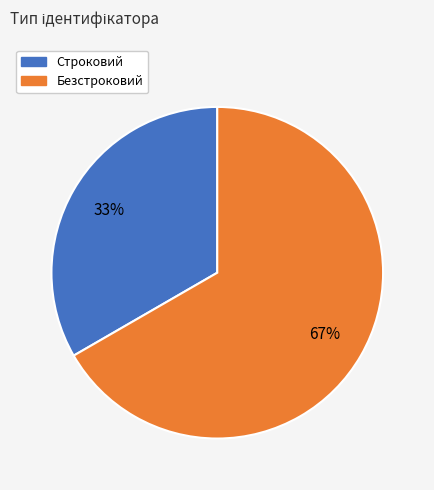

How many segments does this pie chart have?

2